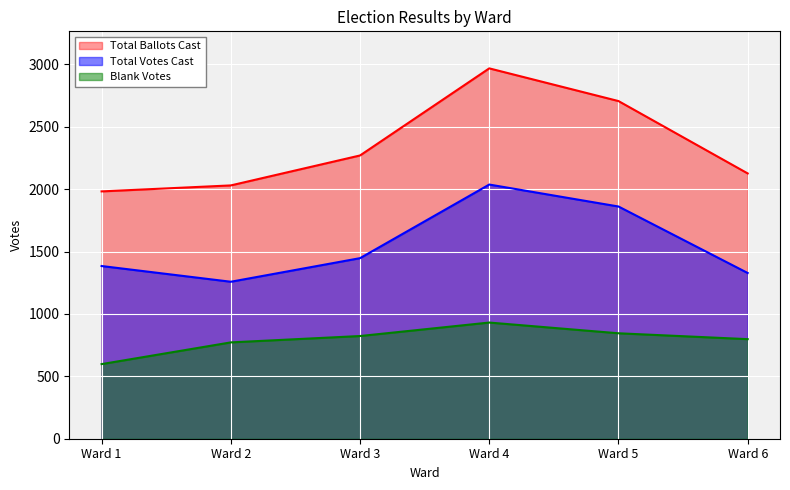

True or false: Blank Votes and Total Ballots Cast cross at least once.

False